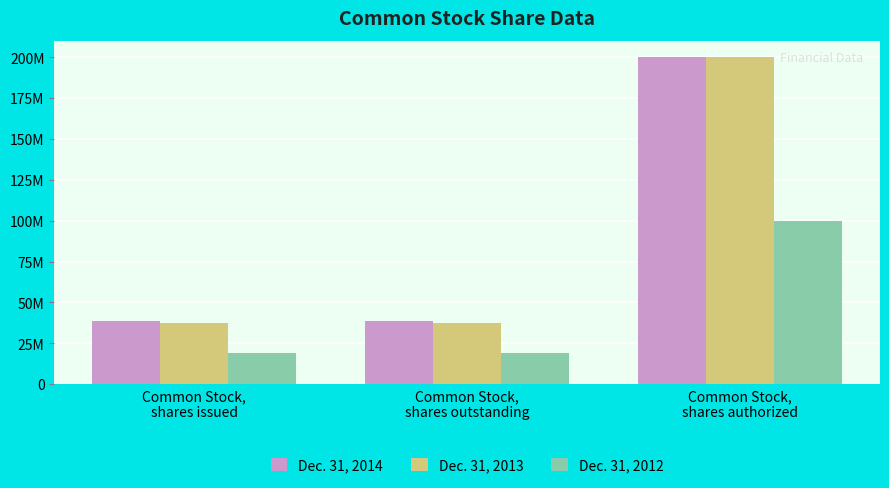

At which category does the chart reach its minimum across all series?

Common Stock,
shares issued